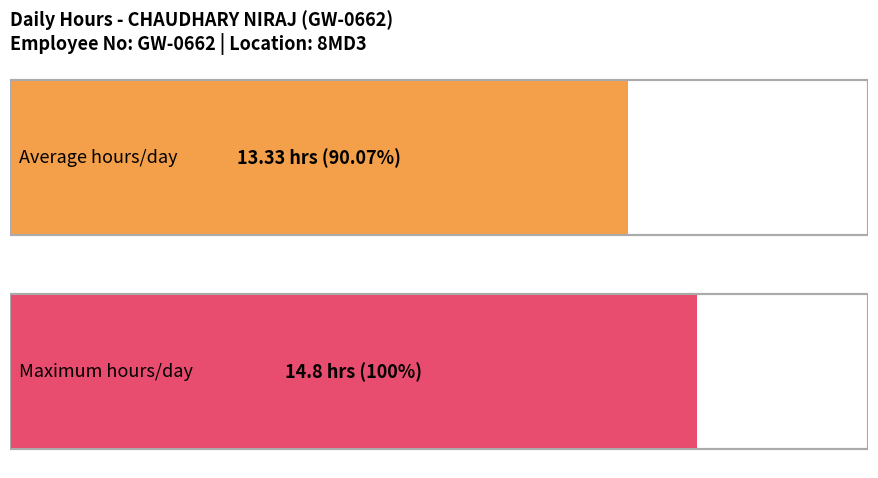

Is it true that the value at 30 is 6.9?

False